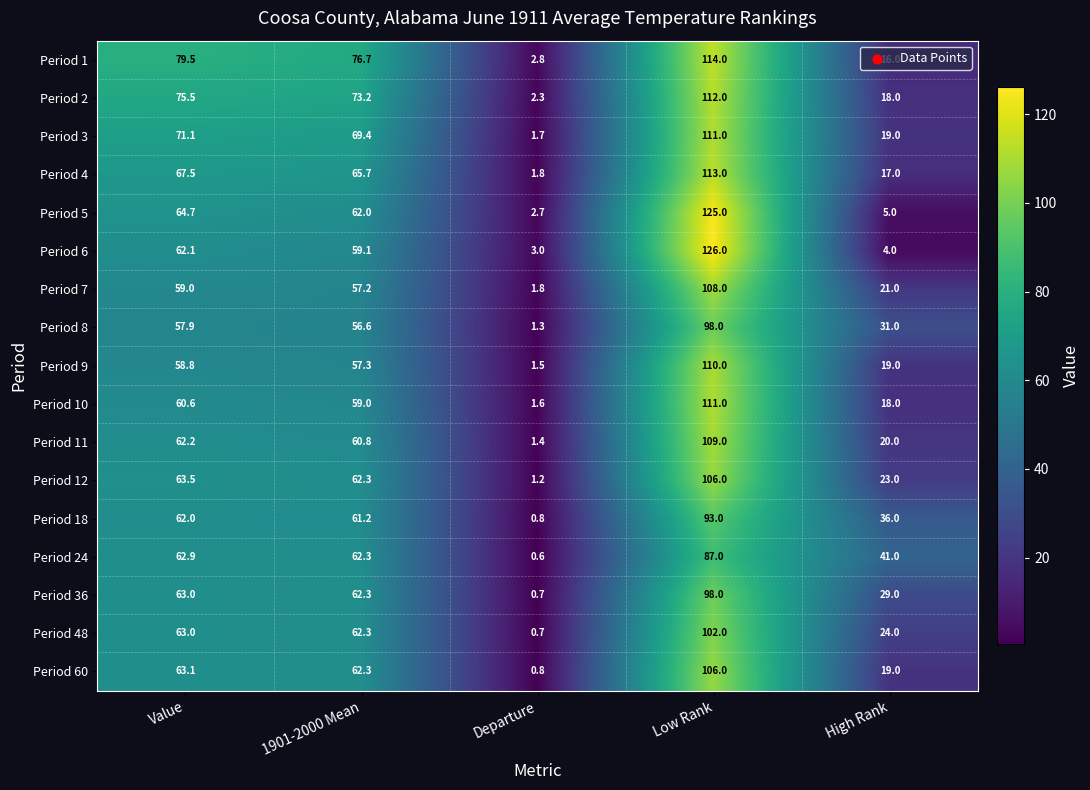

What is the spread (max minus min) of values at 1901-2000 Mean?

20.1